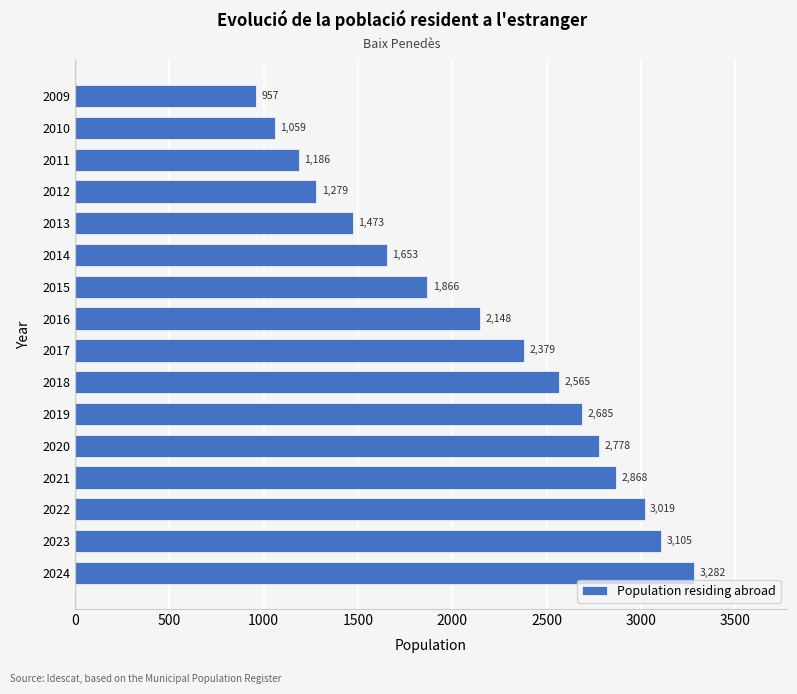

List the labels in order of value, smallest first.

2009, 2010, 2011, 2012, 2013, 2014, 2015, 2016, 2017, 2018, 2019, 2020, 2021, 2022, 2023, 2024